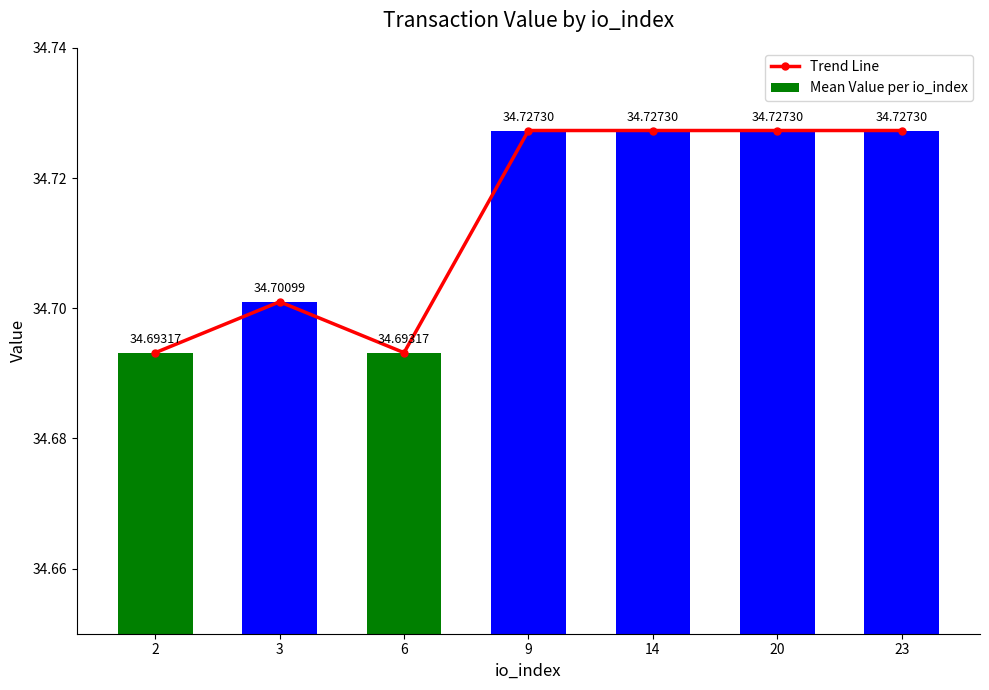

Which category has the lowest value across all series?

2